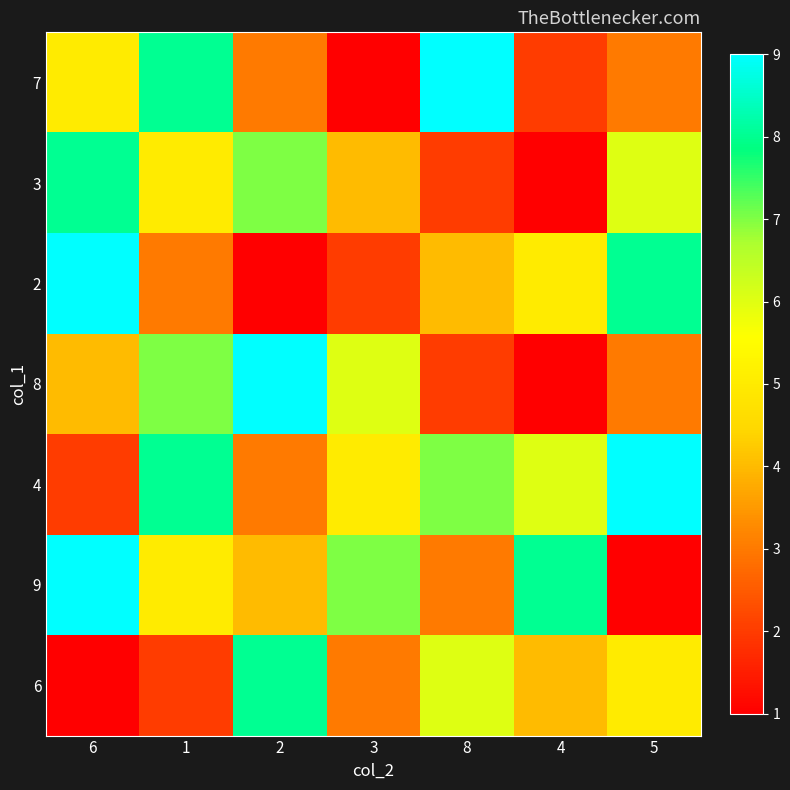

What is the total value across all series at 3?

28